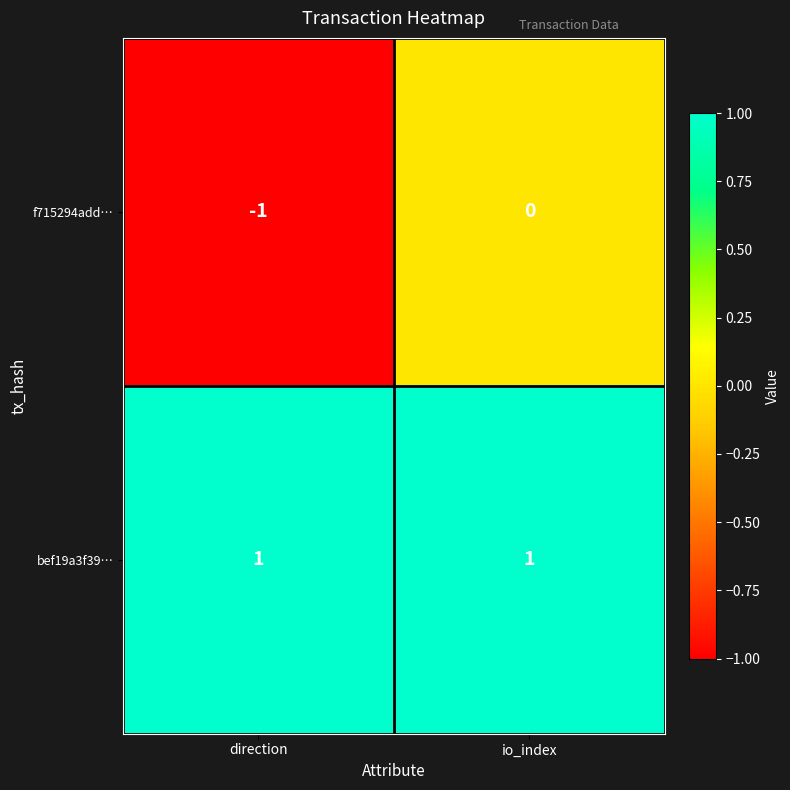

Rank the series at direction from highest to lowest value.

bef19a3f39…, f715294add…